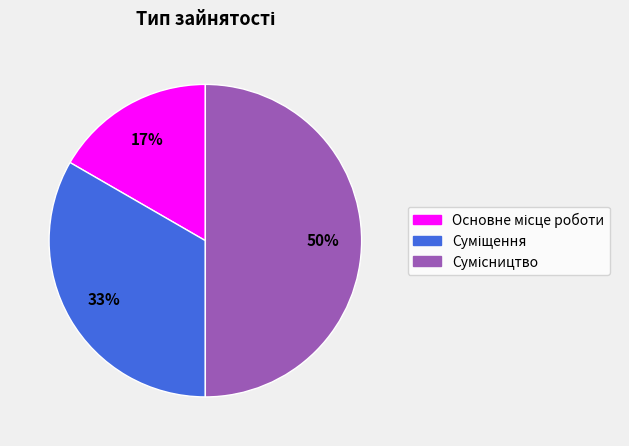

To the nearest percent, what is the average slice percentage?

33%